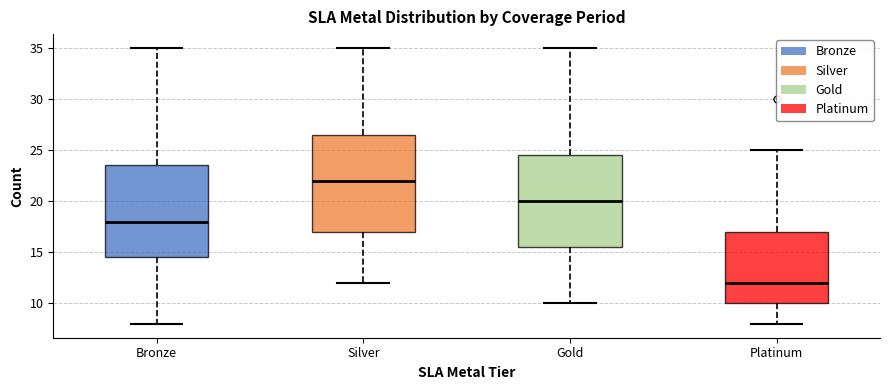

Comparing the boxes themselves (not the whiskers), which one is the tallest?

Silver